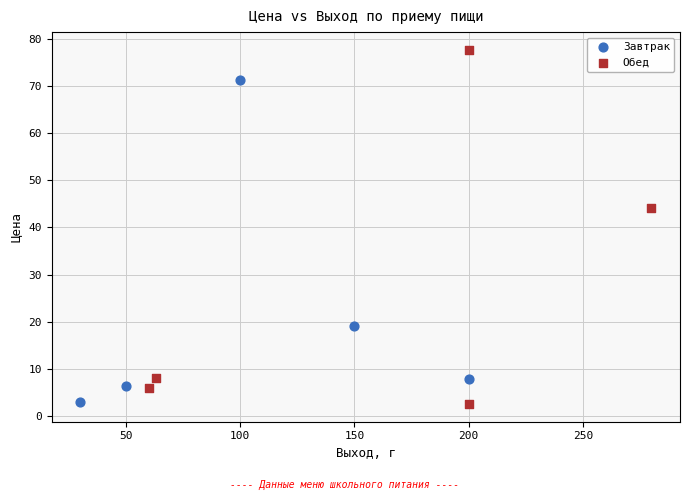

What are all the series names shown in the legend?

Завтрак, Обед